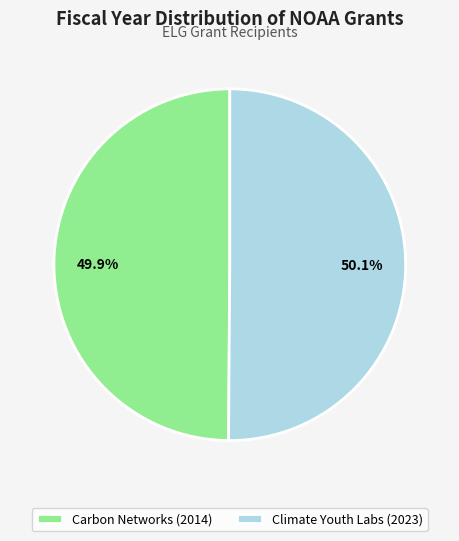

What is the ratio of the value at Climate Youth Labs (2023) to the value at Carbon Networks (2014)?

1.0